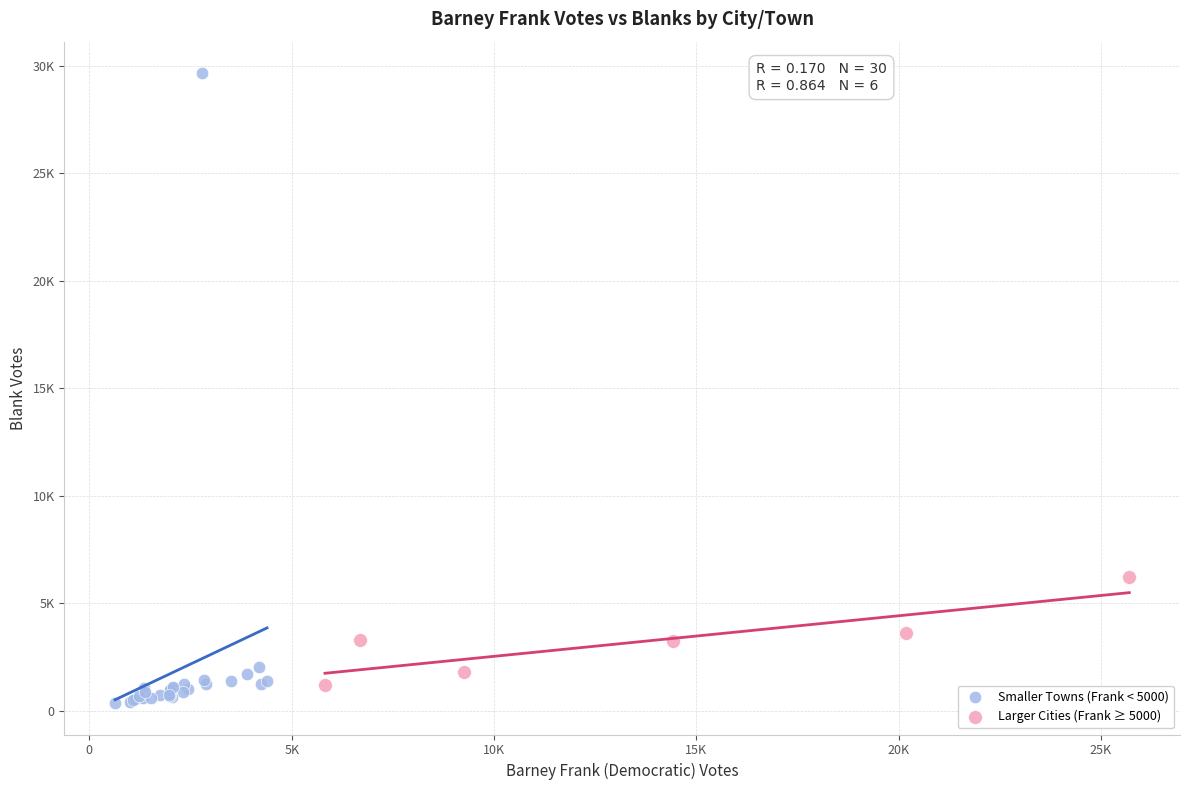

Which series has the widest spread of Y values?

Smaller Towns (Frank < 5000)